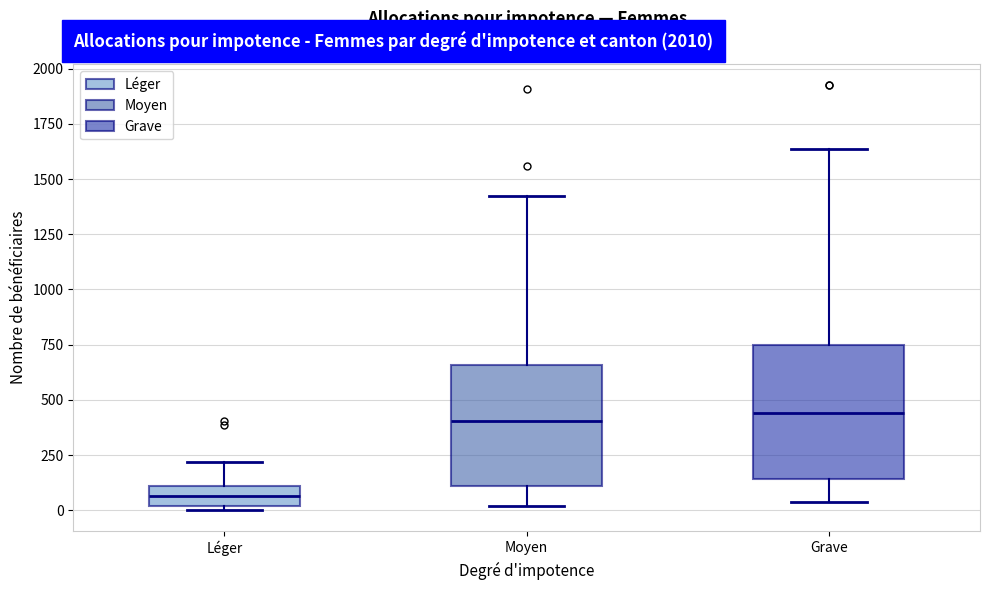

Reading left to right, transcribe this box plot: for each box, give where its median line is, the range the box spans, and where its two whiskers end, as read against the y-axis. The values are not printed on the chart, so give them approximately, as read against the axis.

Léger: median 50, box 0 to 100, whiskers 0 (just below the box's lower edge) to 200
Moyen: median 400, box 100 to 650, whiskers 0 to 1400
Grave: median 450, box 150 to 750, whiskers 50 to 1650